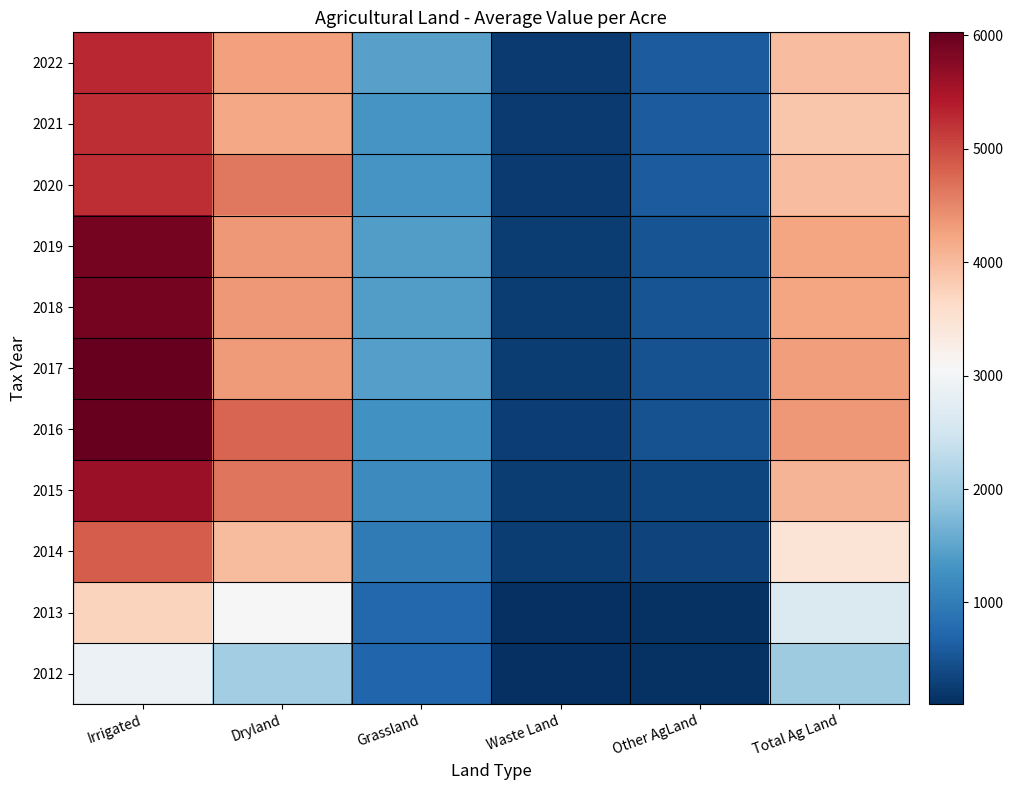

Reading left to right, extract all data points from this chart.

2012: Irrigated=2895.6	Dryland=2027.1	Grassland=727.6	Waste Land=103.1	Other AgLand=140.5	Total Ag Land=2002.9
2013: Irrigated=3728.6	Dryland=3064.4	Grassland=743.6	Waste Land=105.5	Other AgLand=140.0	Total Ag Land=2648.4
2014: Irrigated=4857.2	Dryland=3997.6	Grassland=962.5	Waste Land=258.8	Other AgLand=315.8	Total Ag Land=3465.0
2015: Irrigated=5622.7	Dryland=4658.0	Grassland=1184.7	Waste Land=261.5	Other AgLand=348.6	Total Ag Land=4069.9
2016: Irrigated=6027.9	Dryland=4794.0	Grassland=1273.2	Waste Land=287.6	Other AgLand=495.0	Total Ag Land=4353.4
2017: Irrigated=6027.1	Dryland=4320.3	Grassland=1436.0	Waste Land=244.2	Other AgLand=495.8	Total Ag Land=4297.2
2018: Irrigated=5896.6	Dryland=4349.7	Grassland=1402.0	Waste Land=259.6	Other AgLand=500.0	Total Ag Land=4236.1
2019: Irrigated=5896.4	Dryland=4350.3	Grassland=1402.6	Waste Land=262.1	Other AgLand=500.0	Total Ag Land=4238.3
2020: Irrigated=5244.0	Dryland=4638.7	Grassland=1315.0	Waste Land=239.1	Other AgLand=600.0	Total Ag Land=3976.1
2021: Irrigated=5254.9	Dryland=4205.9	Grassland=1313.5	Waste Land=239.3	Other AgLand=600.0	Total Ag Land=3887.1
2022: Irrigated=5308.9	Dryland=4287.6	Grassland=1464.0	Waste Land=239.3	Other AgLand=600.0	Total Ag Land=3980.7